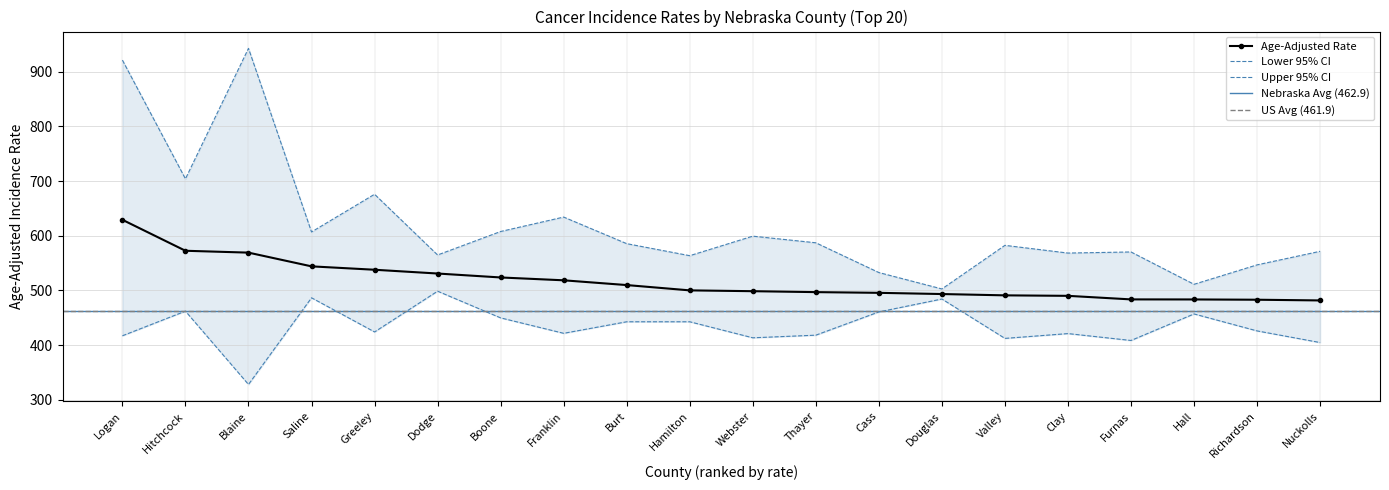

The Age-Adjusted Rate series shows 792.6 at Saline. True or false?

False